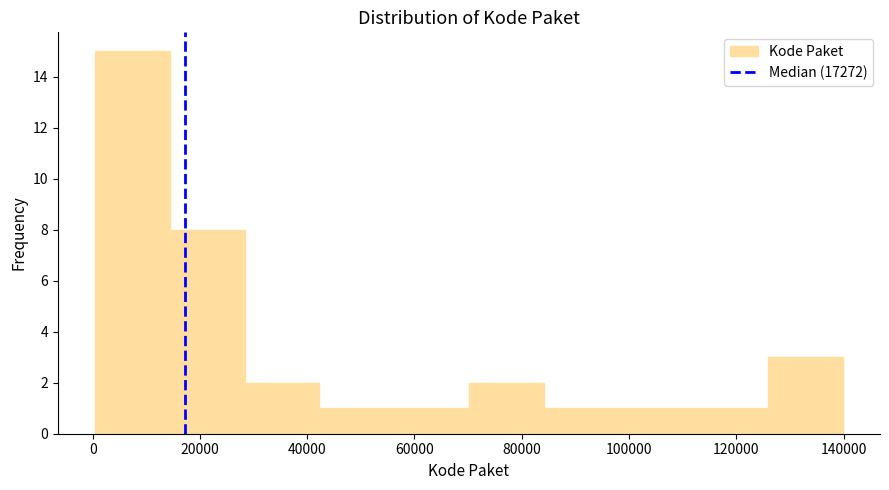

Reading left to right, transcribe this chart: for each bar, give the range it covers on the x-axis and its height. Neither the bar edges nor the heights are printed on the chart, so give them approximately, as read against the axes.

0 to 14000: 15
14000 to 28000: 8
28000 to 42000: 2
42000 to 56000: 1
56000 to 70000: 1
70000 to 84000: 2
84000 to 98000: 1
98000 to 112000: 1
112000 to 126000: 1
126000 to 140000: 3